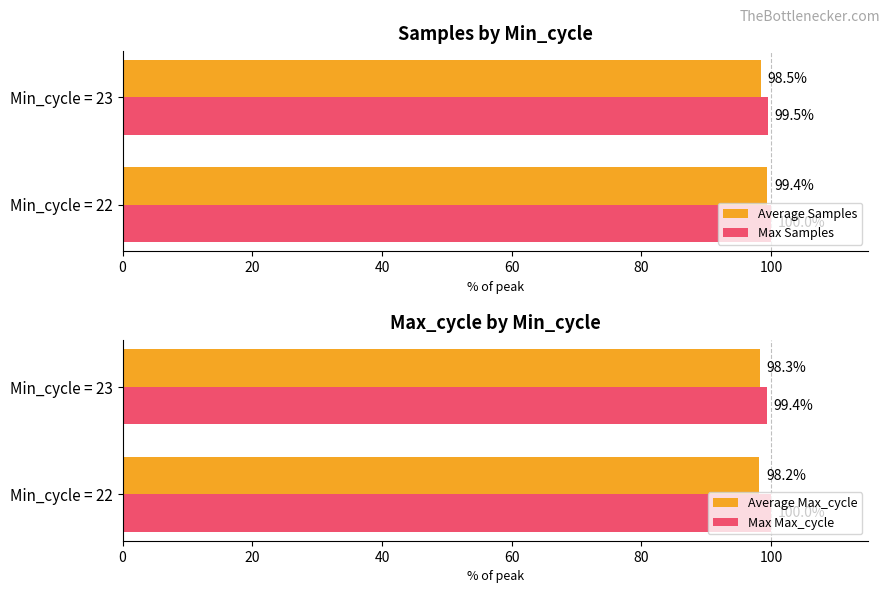

What is the average value of the Max Max_cycle series?

99.7